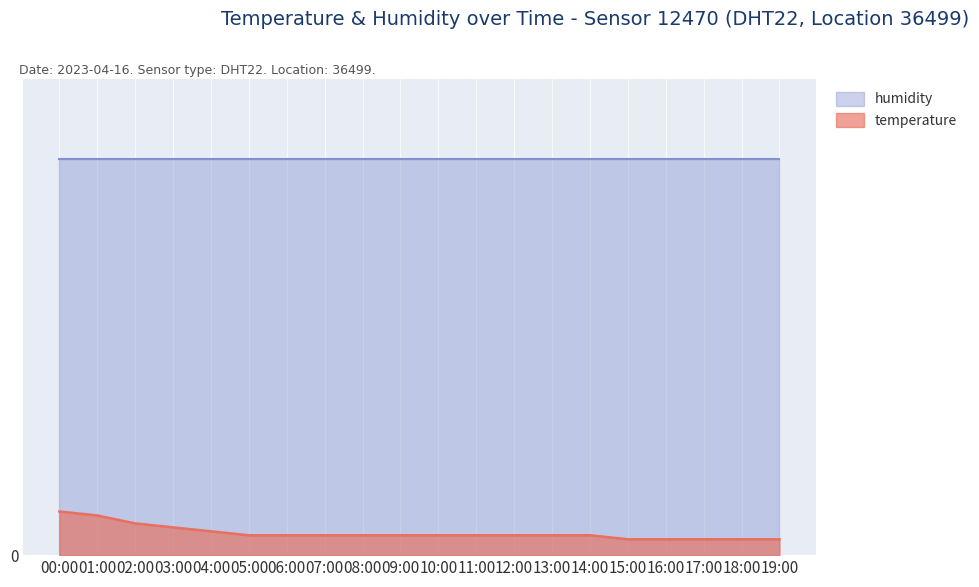

What is the difference between the maximum and minimum values?

0.7